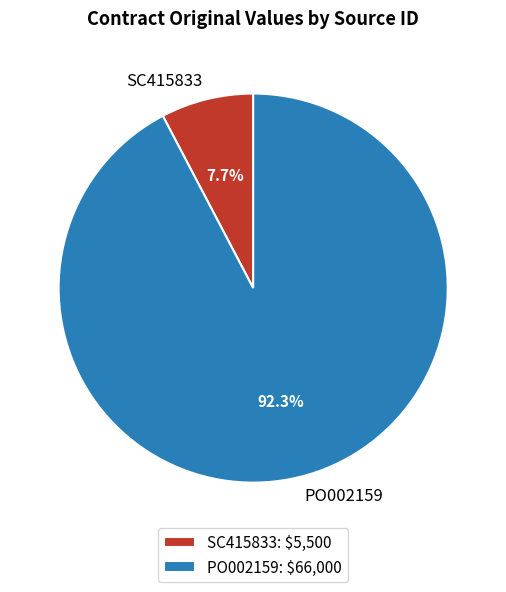

True or false: SC415833 accounts for 8% of the total.

True